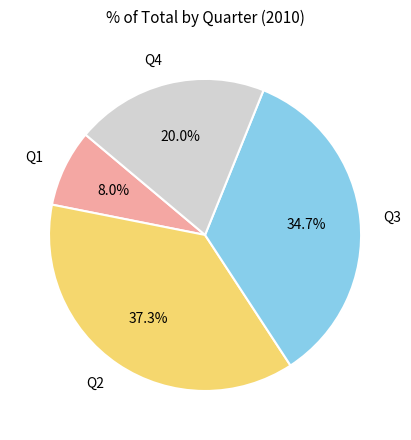

How many slices are in this pie chart?

4